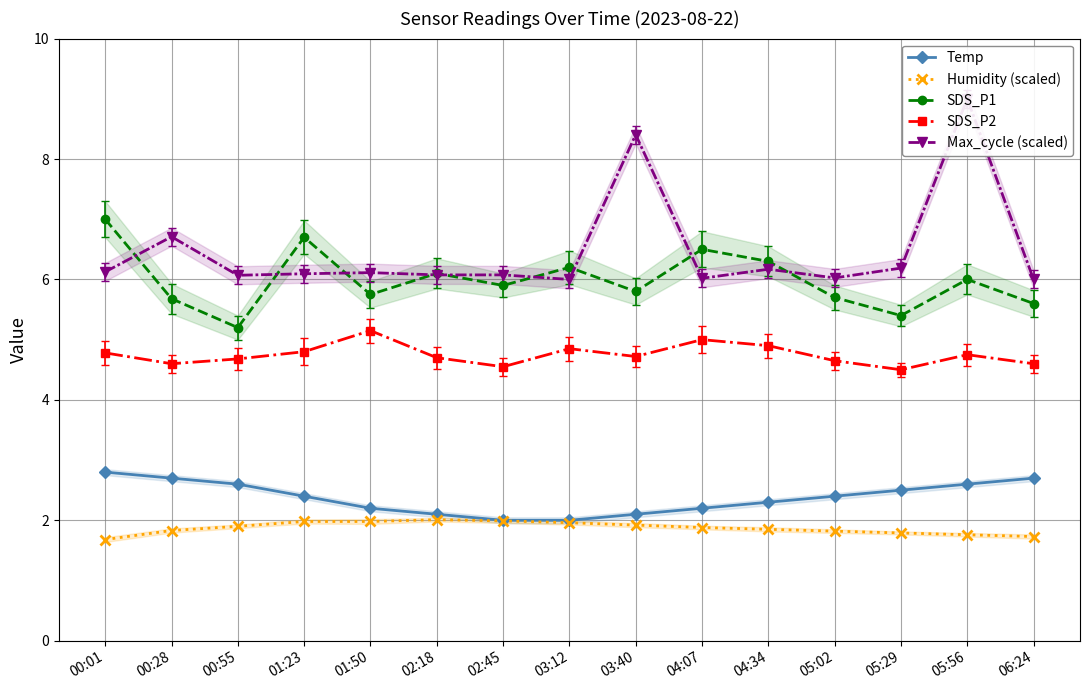

Rank the series at 03:12 from highest to lowest value.

SDS_P1, Max_cycle (scaled), SDS_P2, Temp, Humidity (scaled)